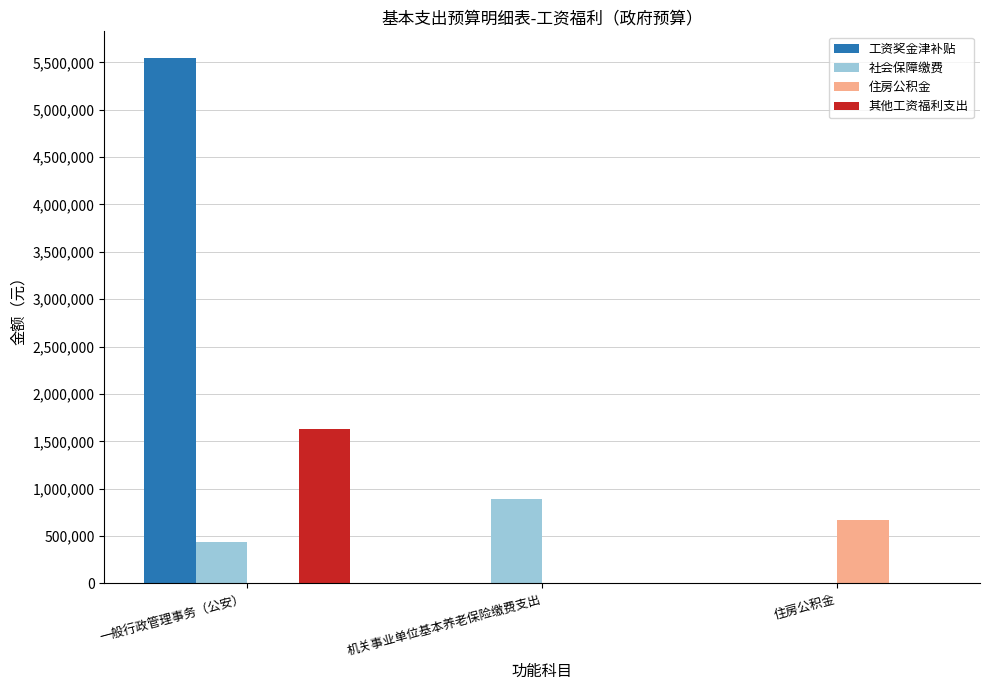

What is the sum of all 工资奖金津补贴 values?

5550547.0